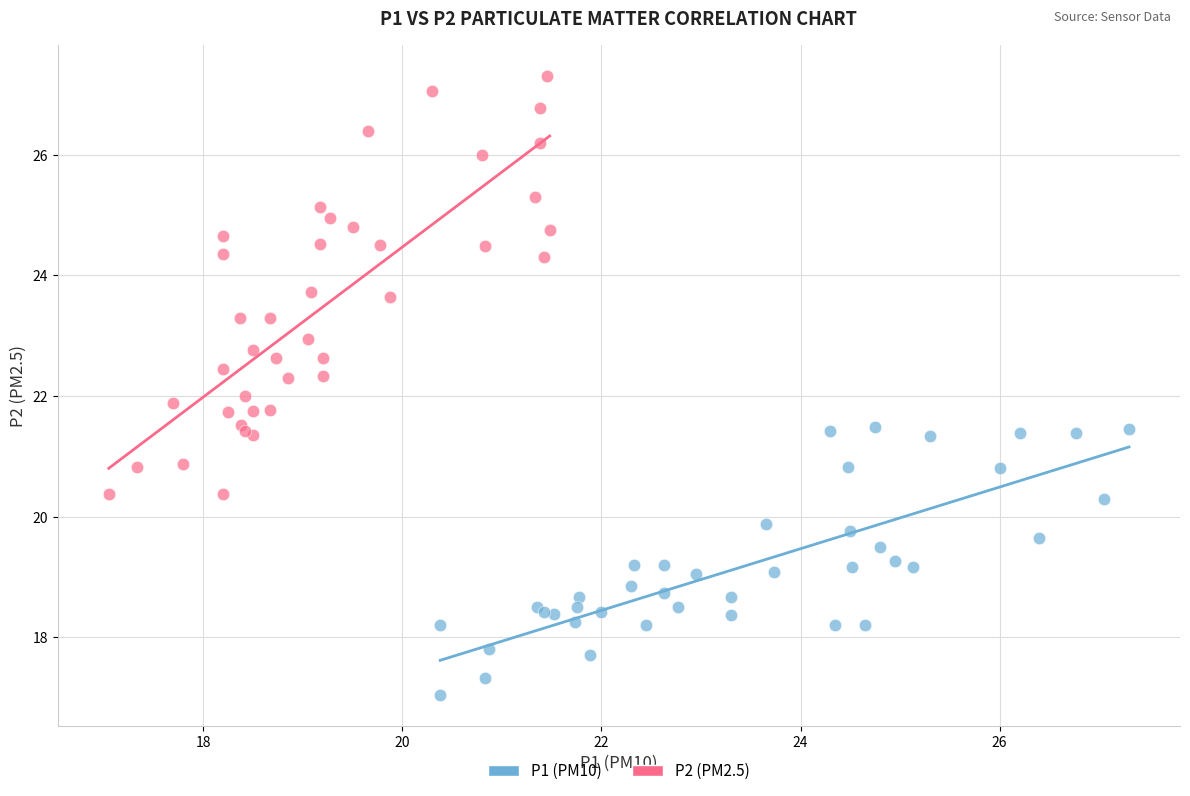

Which series reaches the minimum Y coordinate?

P1 (PM10)